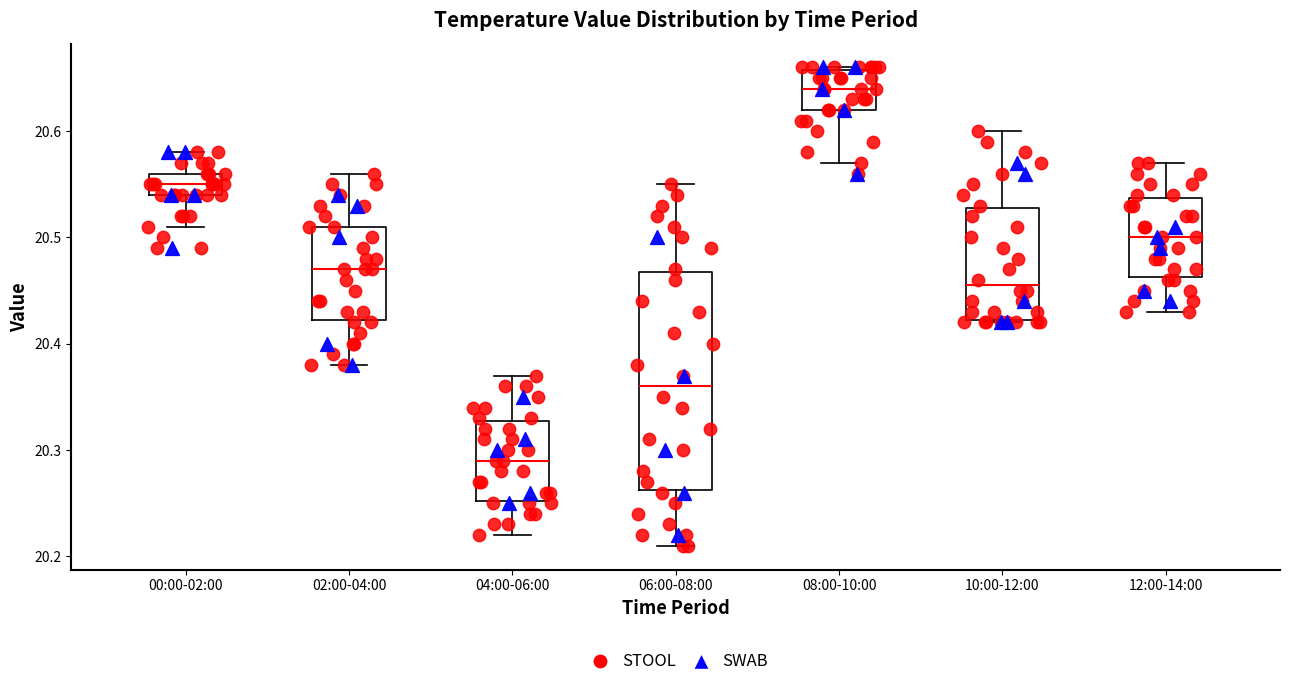

Comparing the boxes themselves (not the whiskers), which one is the tallest?

06:00-08:00